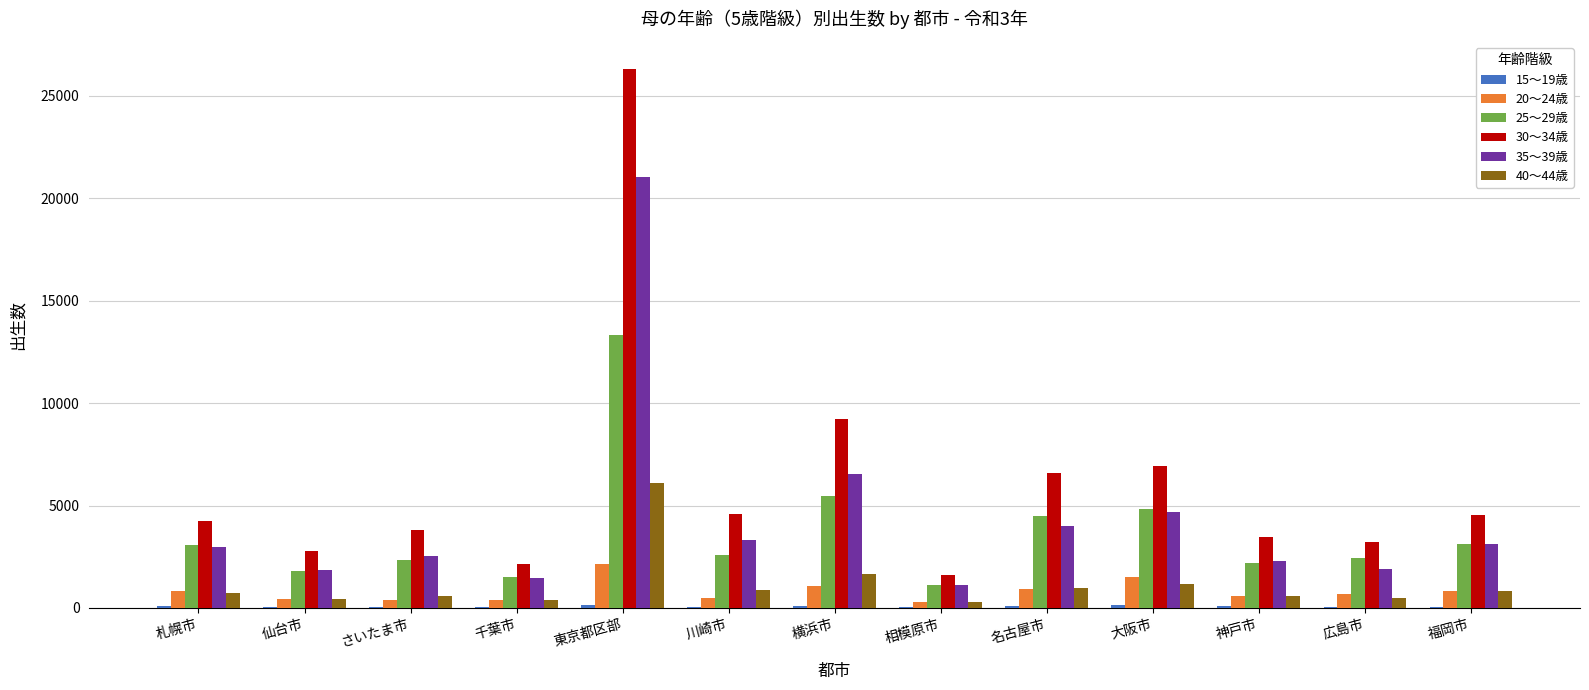

Is the value of 35～39歳 at 千葉市 greater than the value of 20～24歳 at 相模原市?

Yes